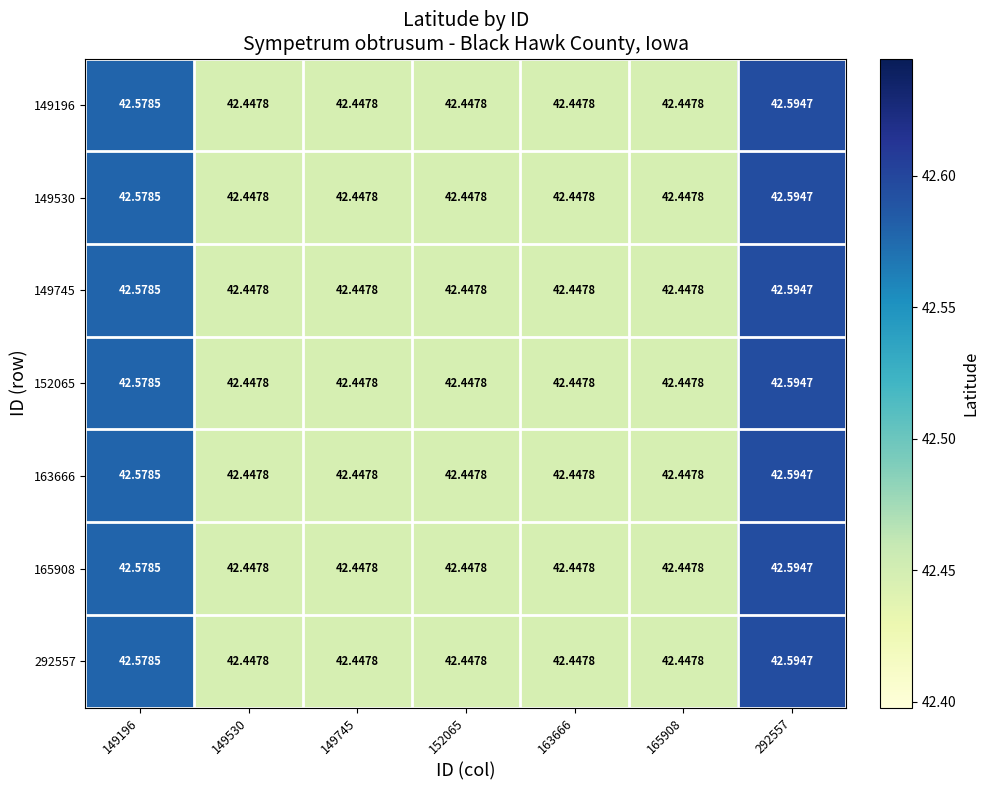

Is the value of 152065 at 149530 greater than the value of 149745 at 149196?

No